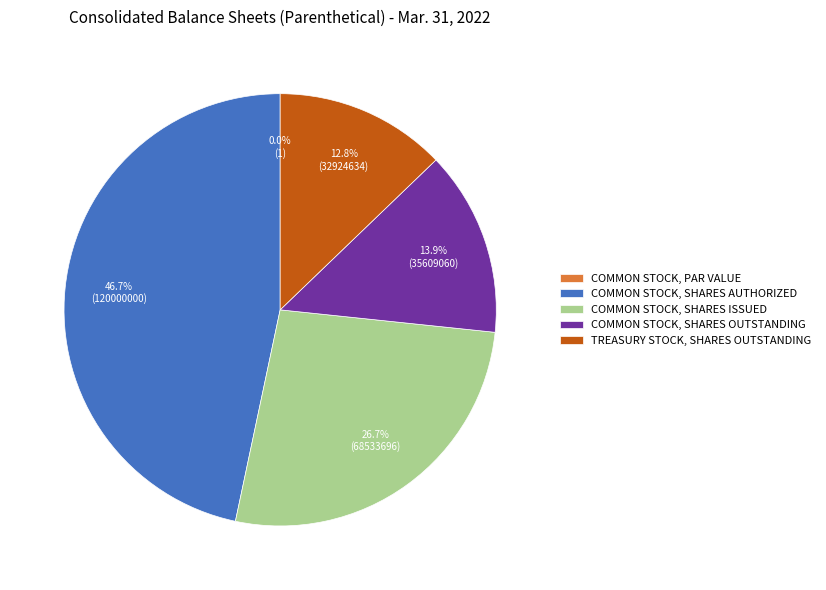

Which category has the biggest portion of the pie?

Common stock, shares authorized